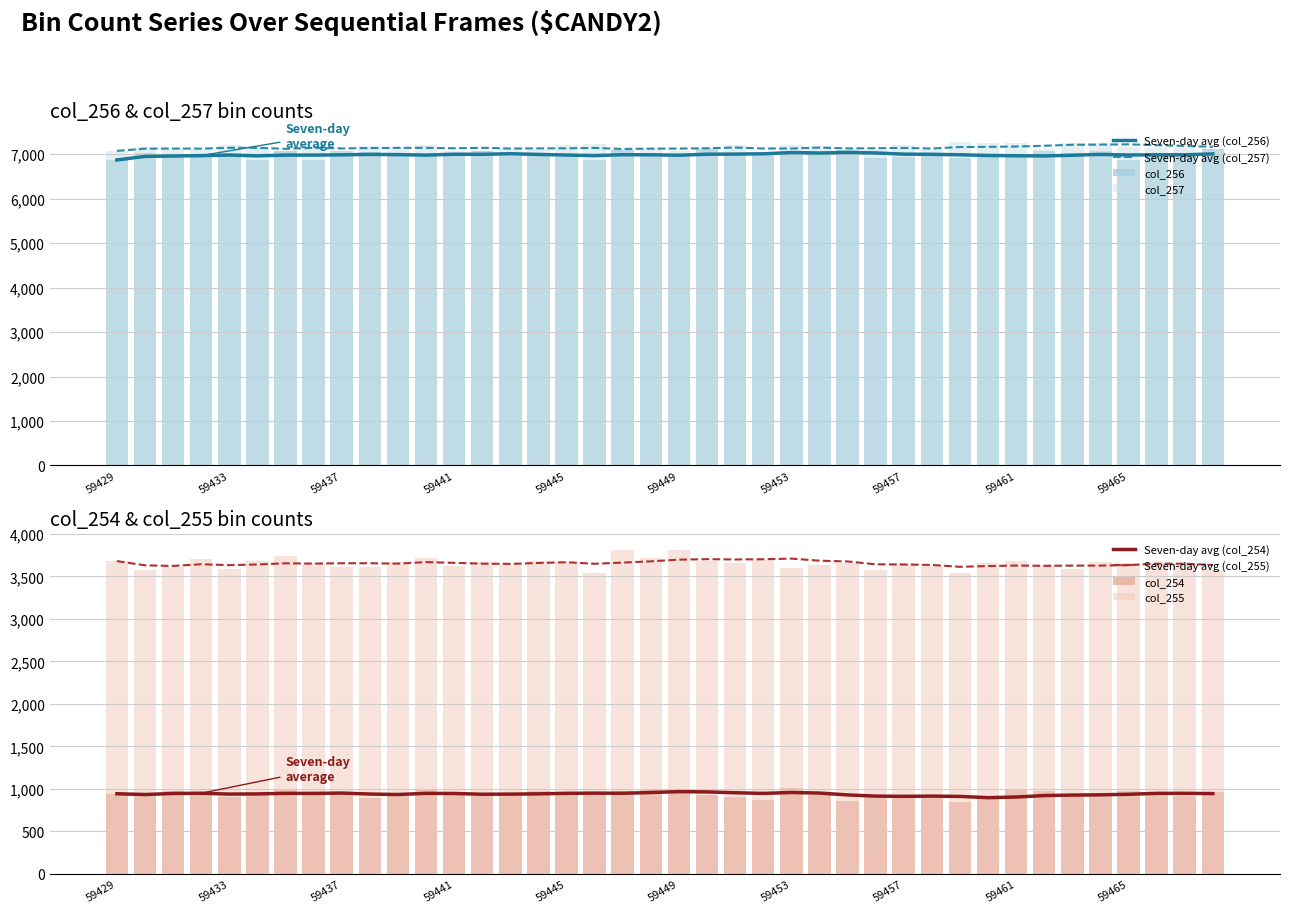

Between 59436 and 59462, which series saw the biggest shift?

col_256